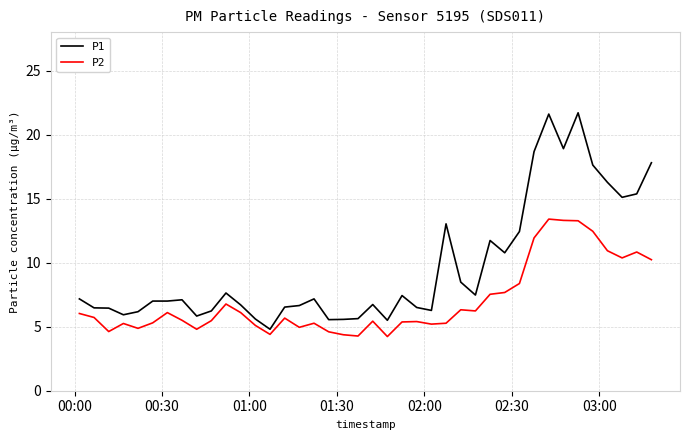

What is the minimum value for P1?

4.8